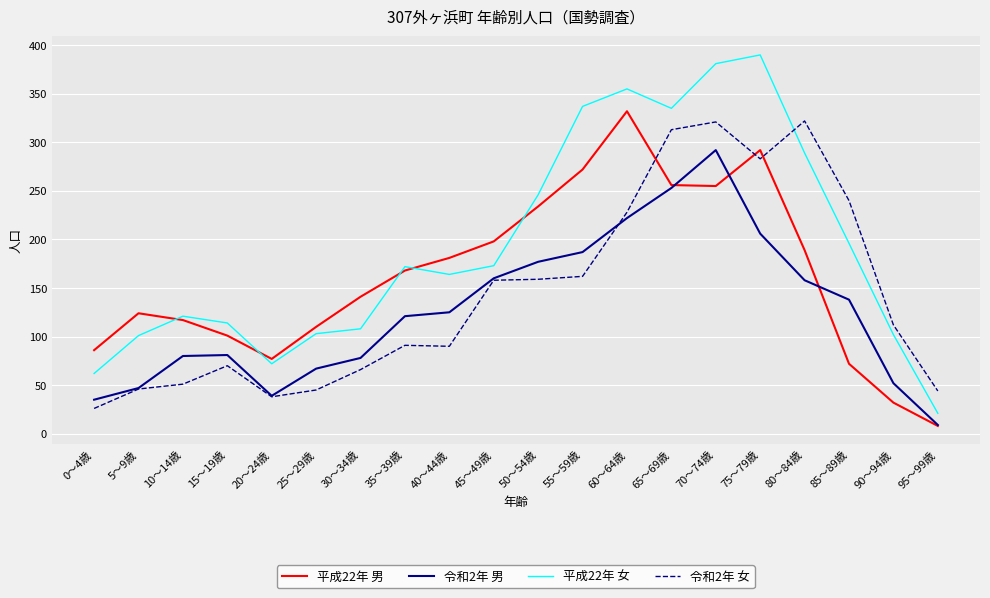

True or false: 平成22年 男 and 令和2年 男 cross at least once.

True